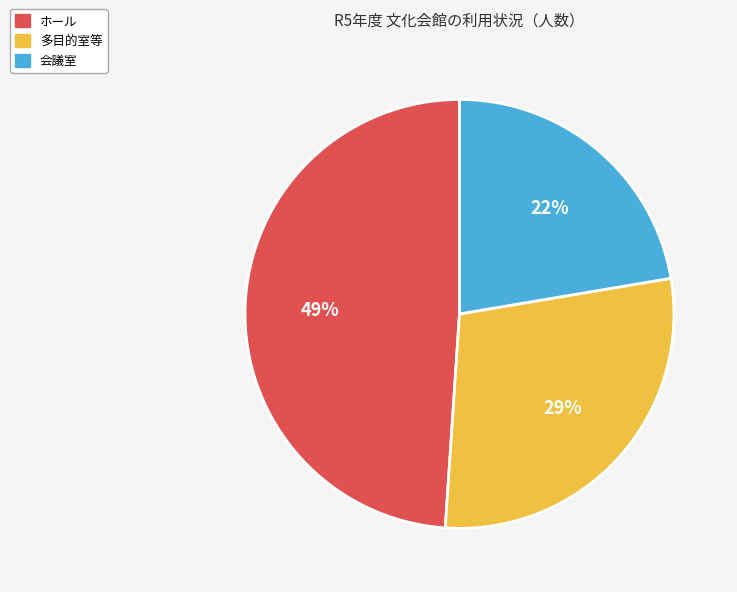

Count the number of slices in the pie.

3